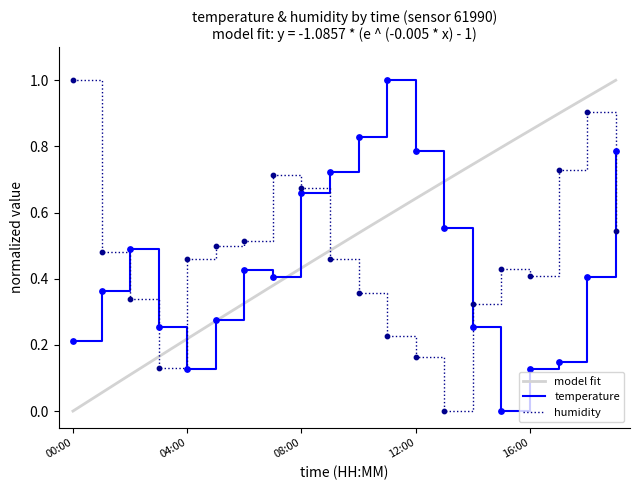

True or false: temperature and humidity cross at least once.

True